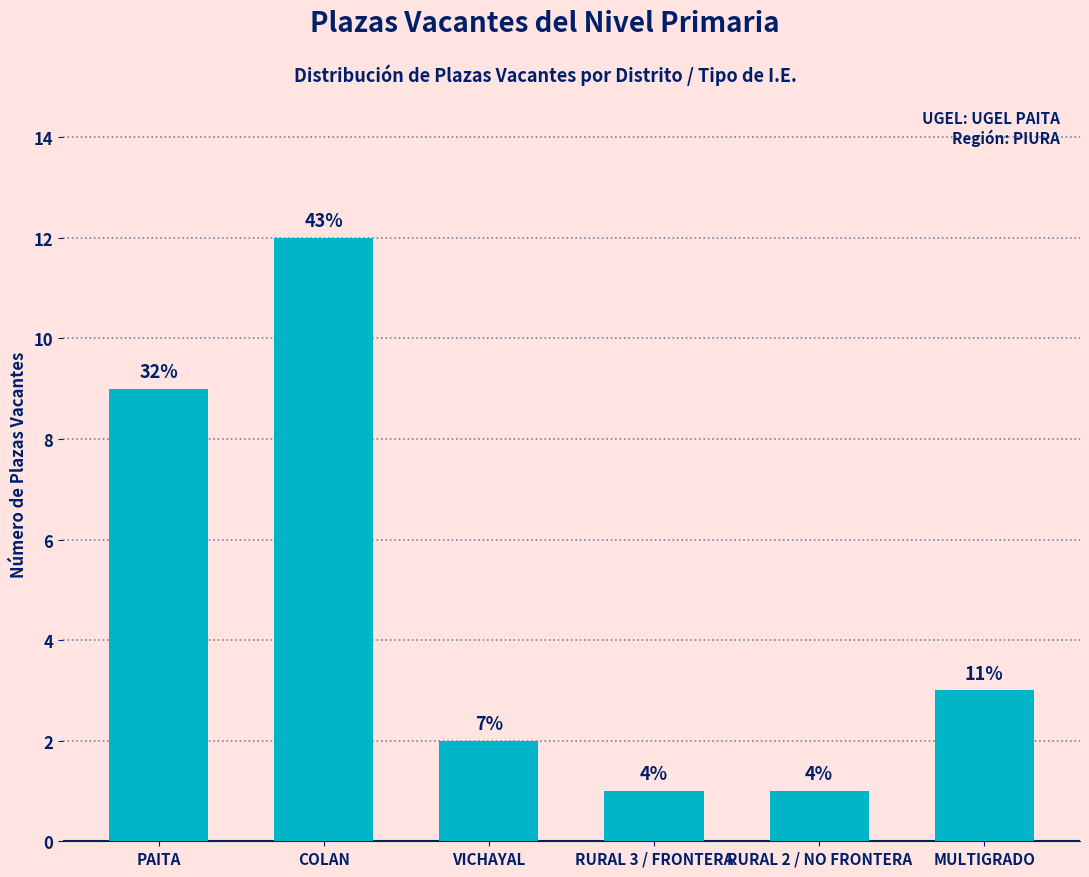

What is the approximate value at PAITA, to the nearest 5?

10